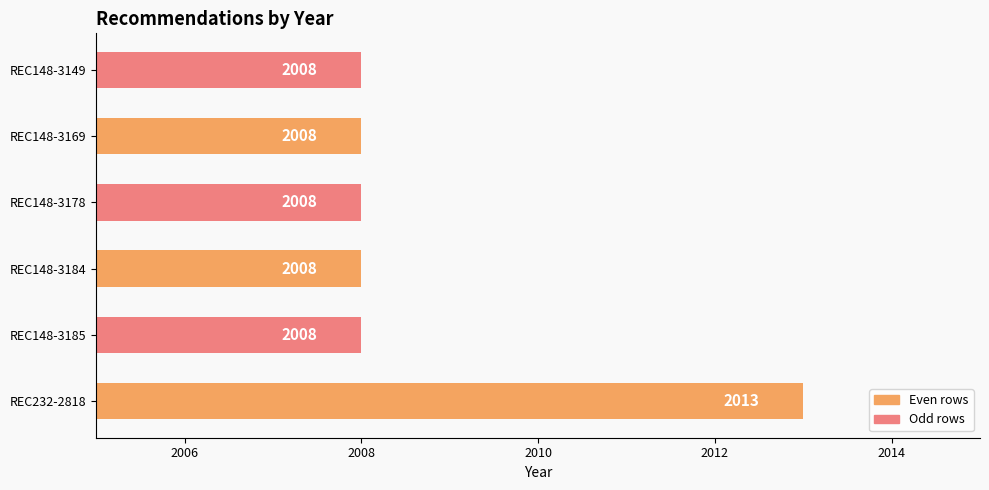

Reading bottom to top, what are all the values shown in this chart?

2013	2008	2008	2008	2008	2008